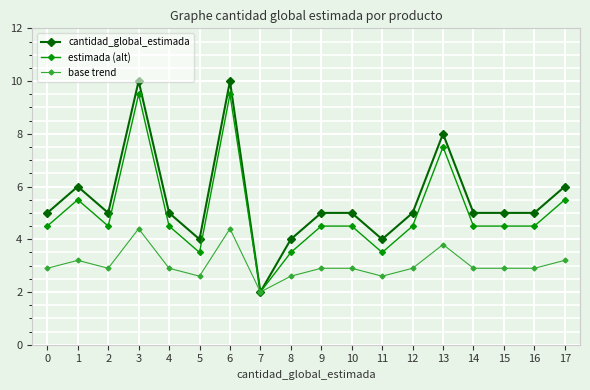

Which series has the largest range (max minus min)?

cantidad_global_estimada